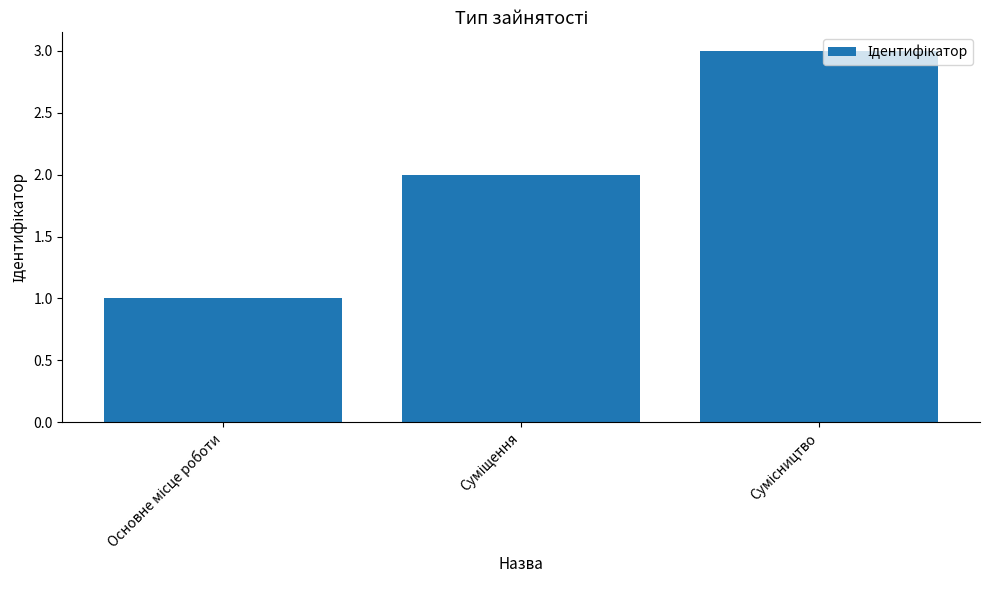

Reading left to right, list all the values displayed in this chart.

1	2	3